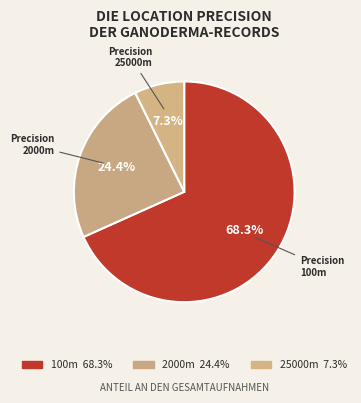

To the nearest percent, what is the average slice percentage?

33%